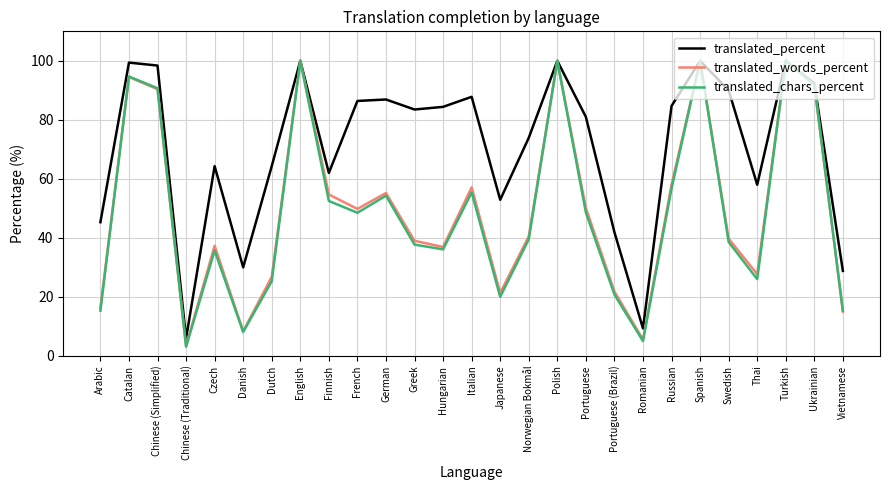

Between Arabic and Thai, which series saw the biggest shift?

translated_percent